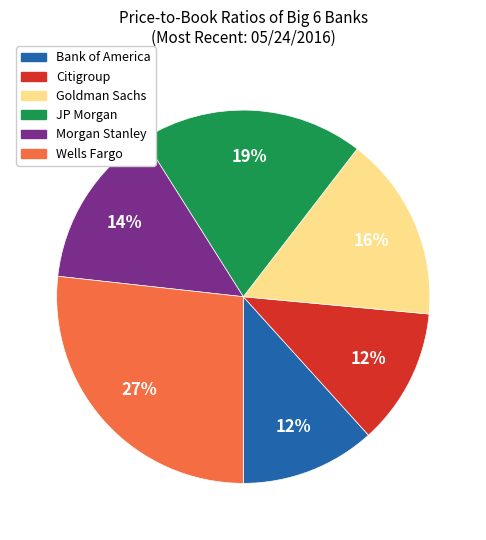

Between JP Morgan and Wells Fargo, which is larger?

Wells Fargo